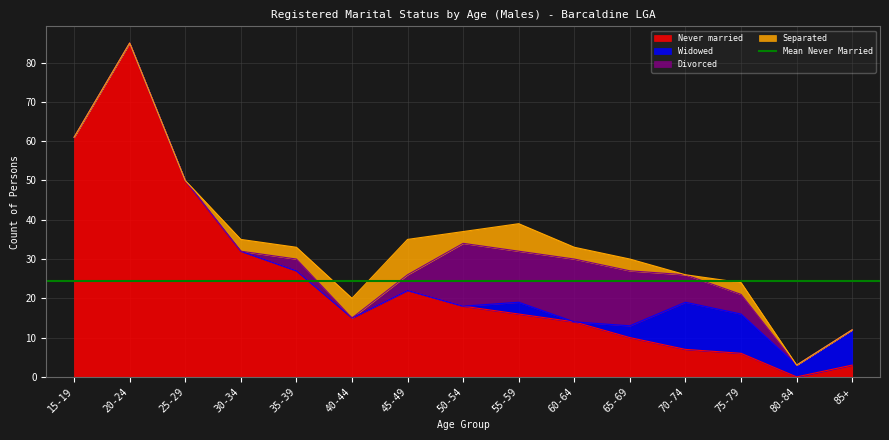

What is the spread (max minus min) of values at 25-29?

50